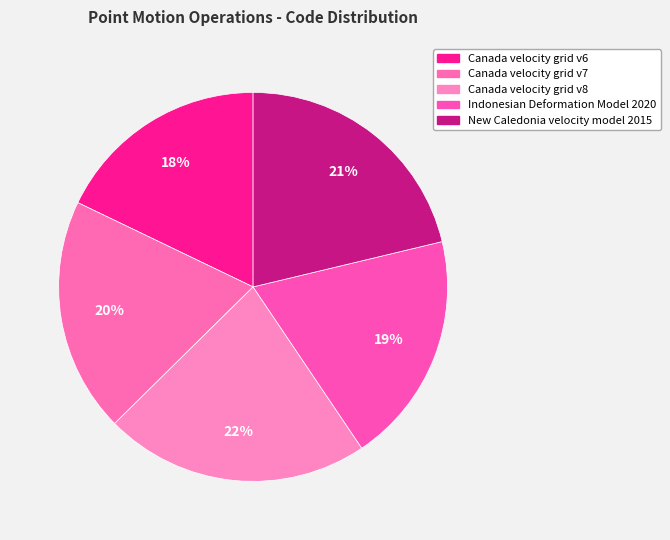

The Indonesian Deformation Model 2020 slice represents 19% of the pie. True or false?

True